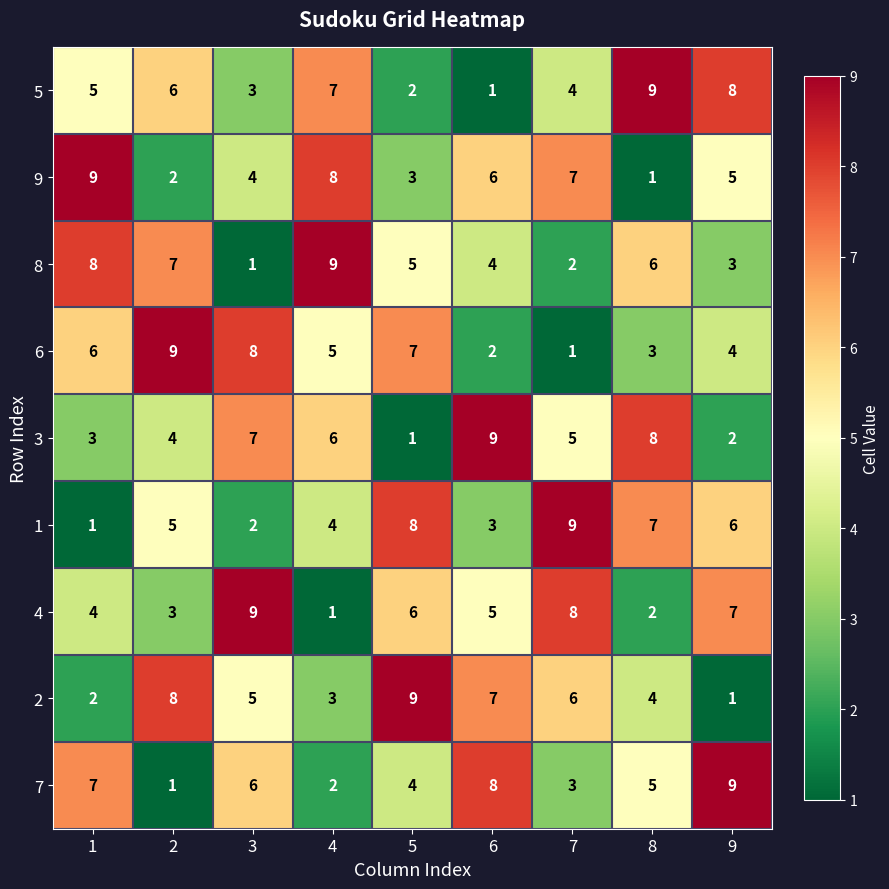

True or false: 7 has a value of 9 at 3.

False